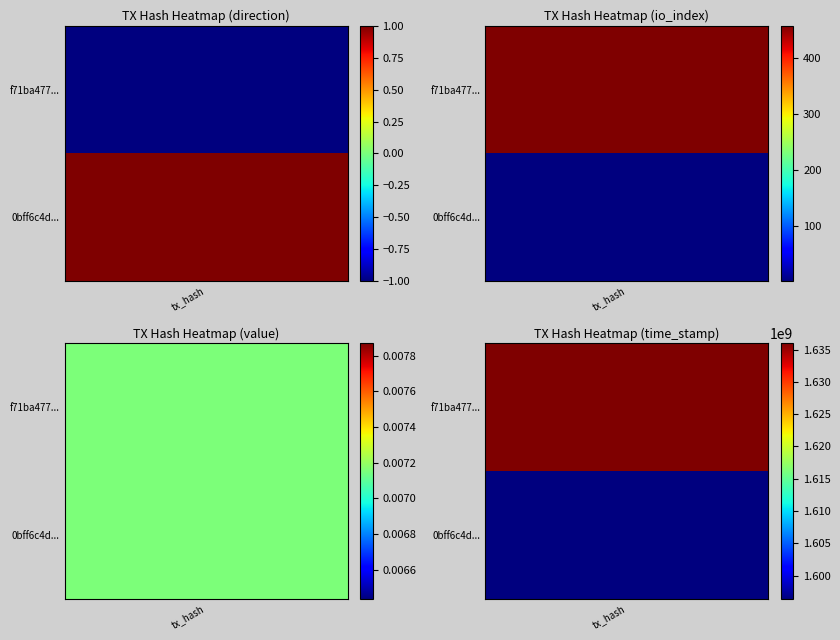

At which label does 0bff6c4dc6339990f1f7c268e88f2917a9dad07 first exceed 1?

time_stamp